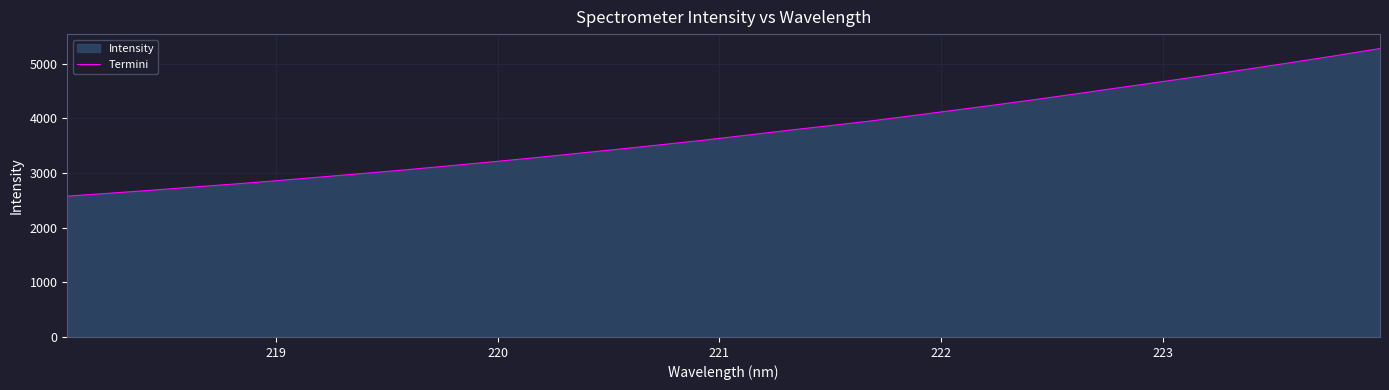

What is the maximum value shown in the chart?

5275.0